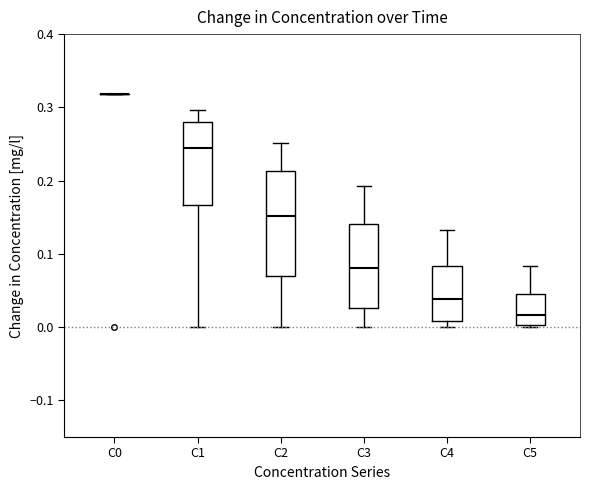

Where does the median line of the box for C2 sit on the y-axis? The values are not printed on the chart, so give them approximately, as read against the axis.

0.15